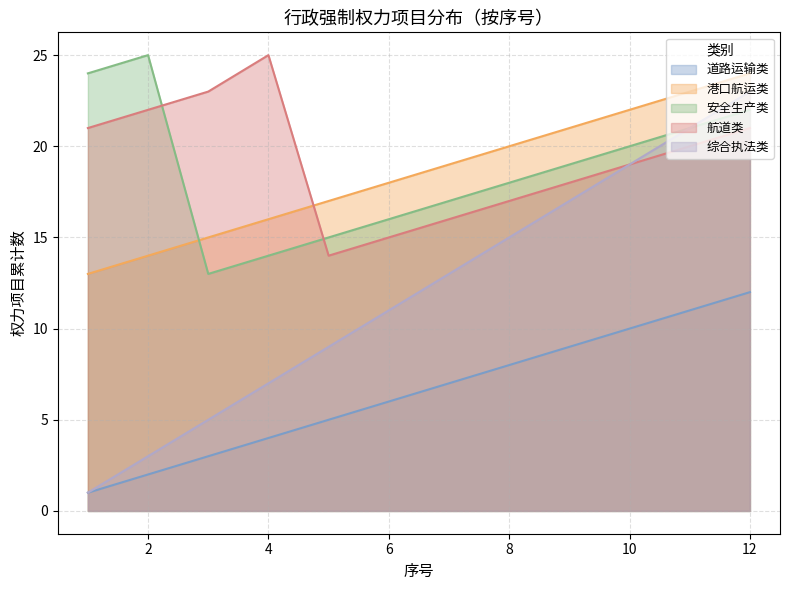

Which label corresponds to the largest value in the chart?

2